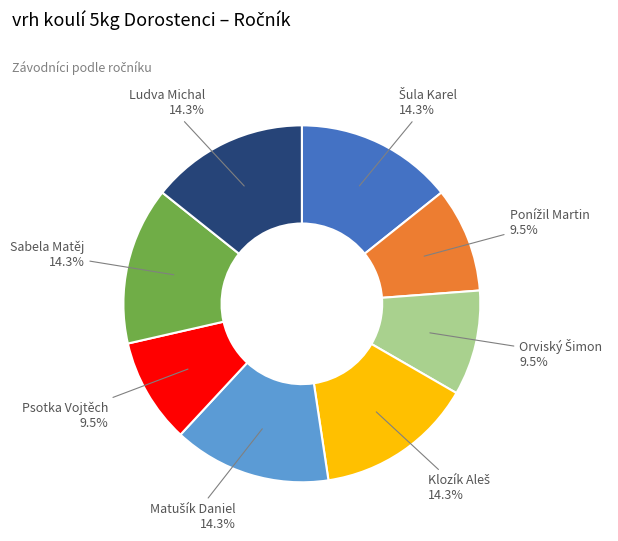

Is there a majority slice in this chart?

No